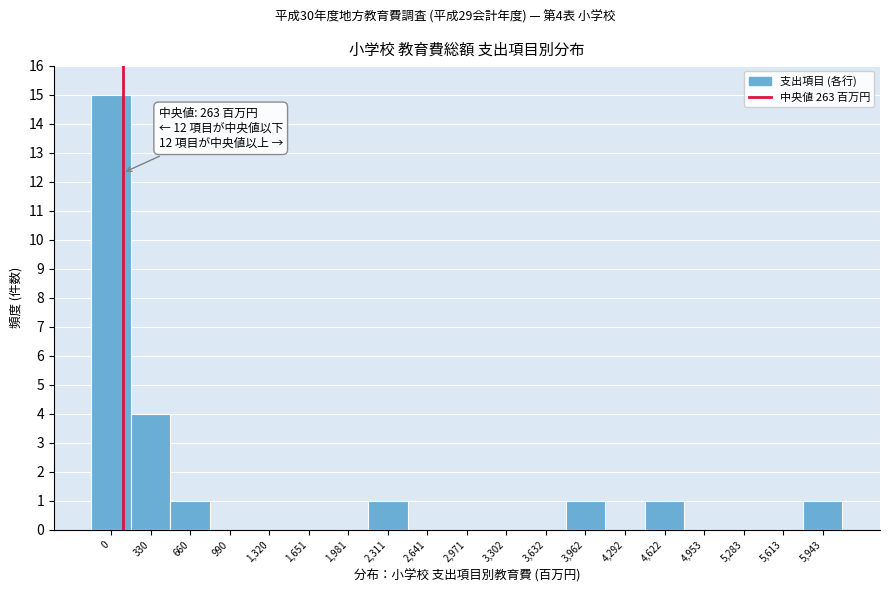

Reading left to right, transcribe all the data shown in this chart.

0=15	330=4	660=1	990=0	1,320=0	1,651=0	1,981=0	2,311=1	2,641=0	2,971=0	3,302=0	3,632=0	3,962=1	4,292=0	4,622=1	4,953=0	5,283=0	5,613=0	5,943=1